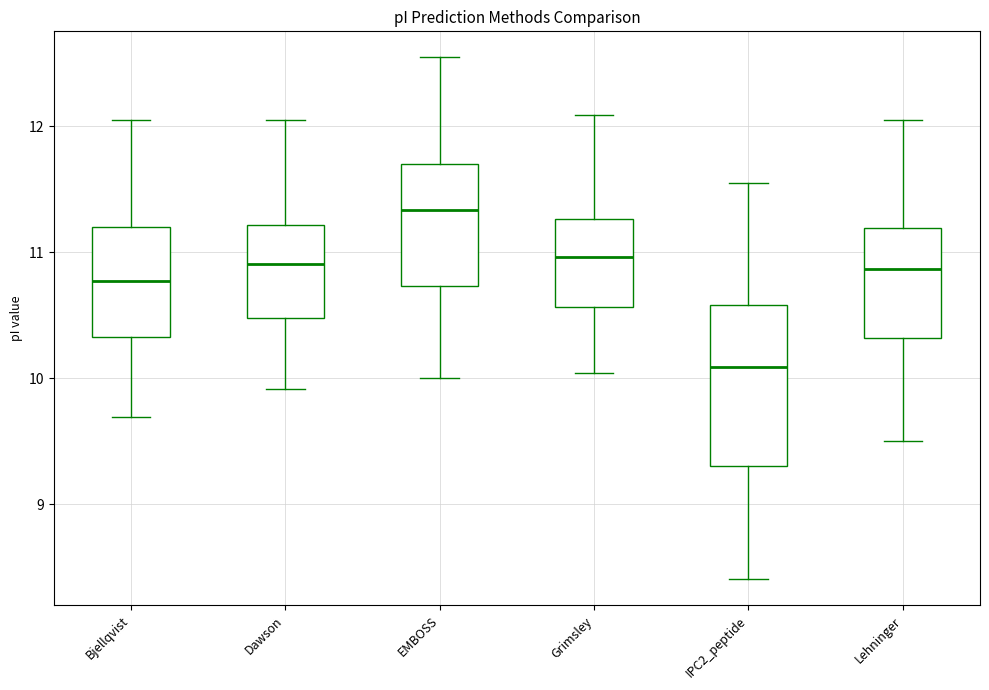

Comparing the boxes themselves (not the whiskers), which one is the tallest?

IPC2_peptide